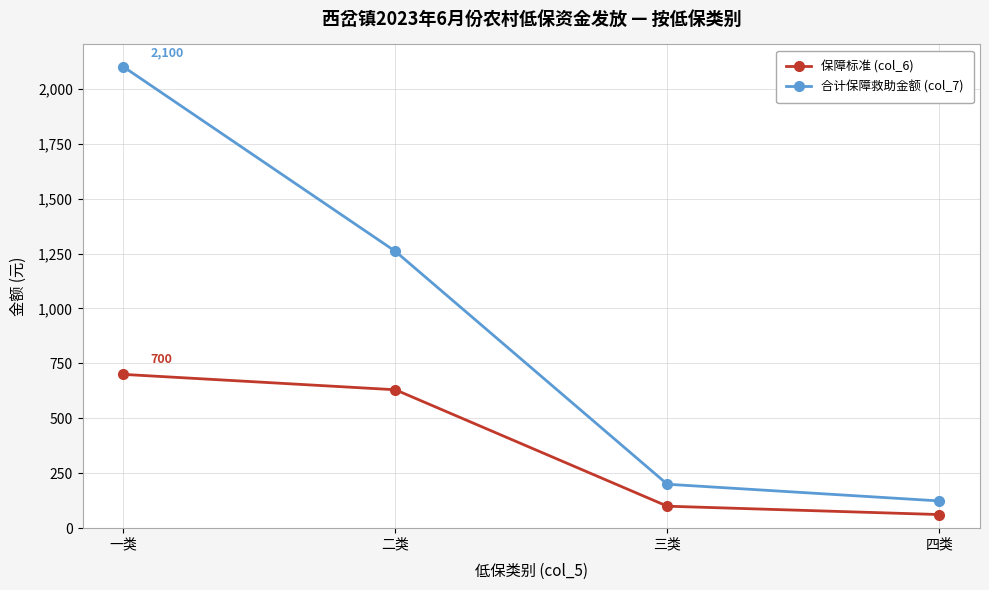

True or false: 合计保障救助金额 (col_7) has more than 0 interior local peaks.

False